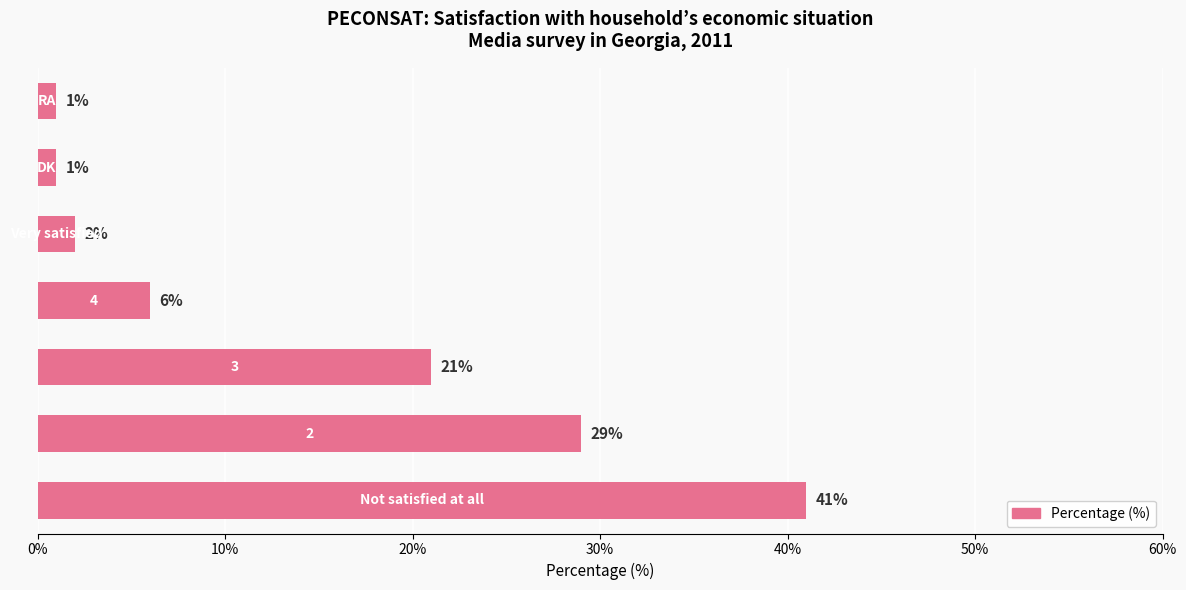

What is the average value?

14